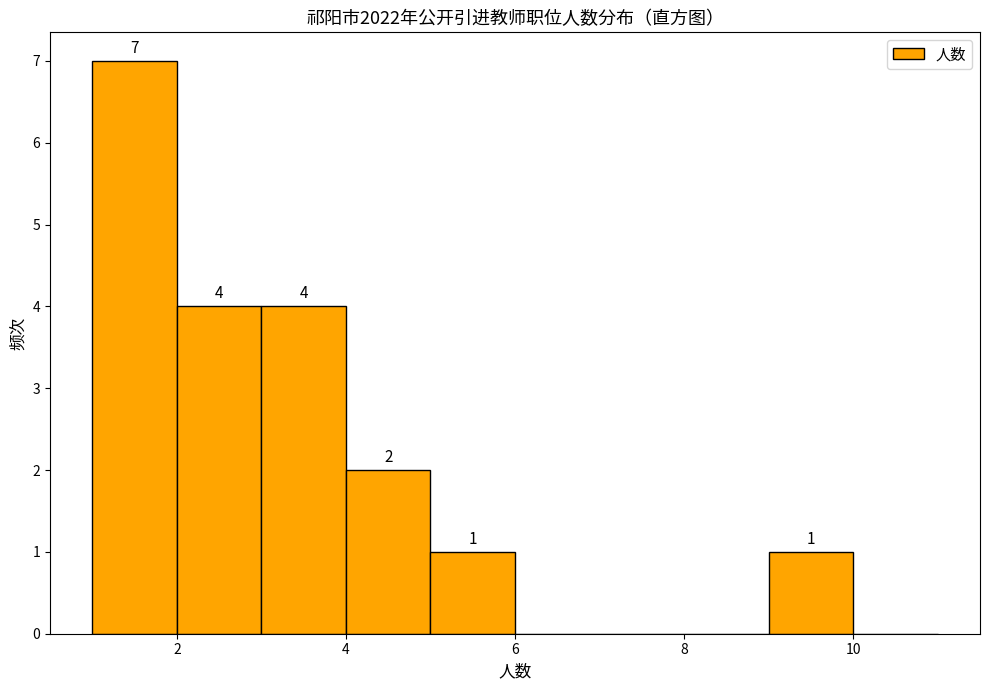

Which range on the x-axis has the tallest bar?

1 to 2